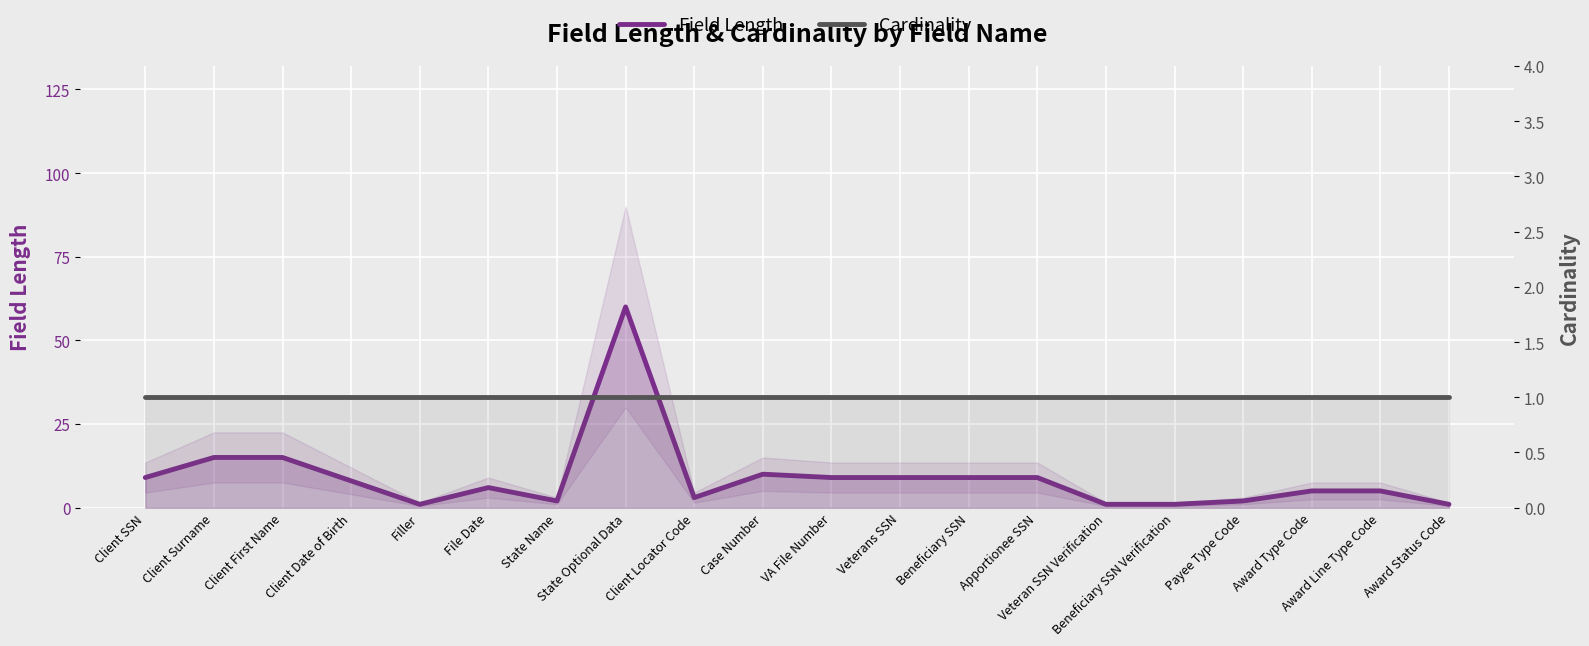

True or false: Field Length has a value of 1 at Beneficiary SSN Verification.

True